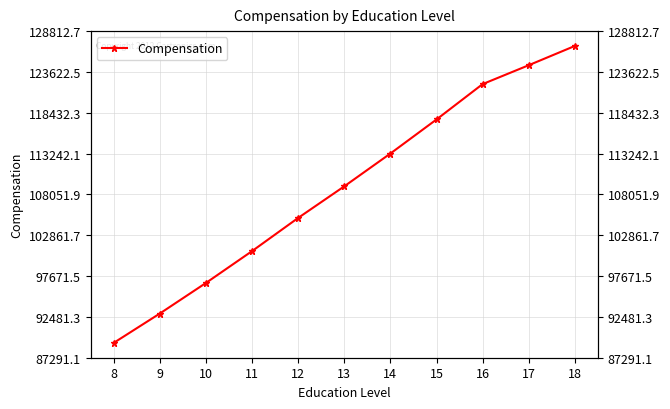

Read the value at 9.

92909.1